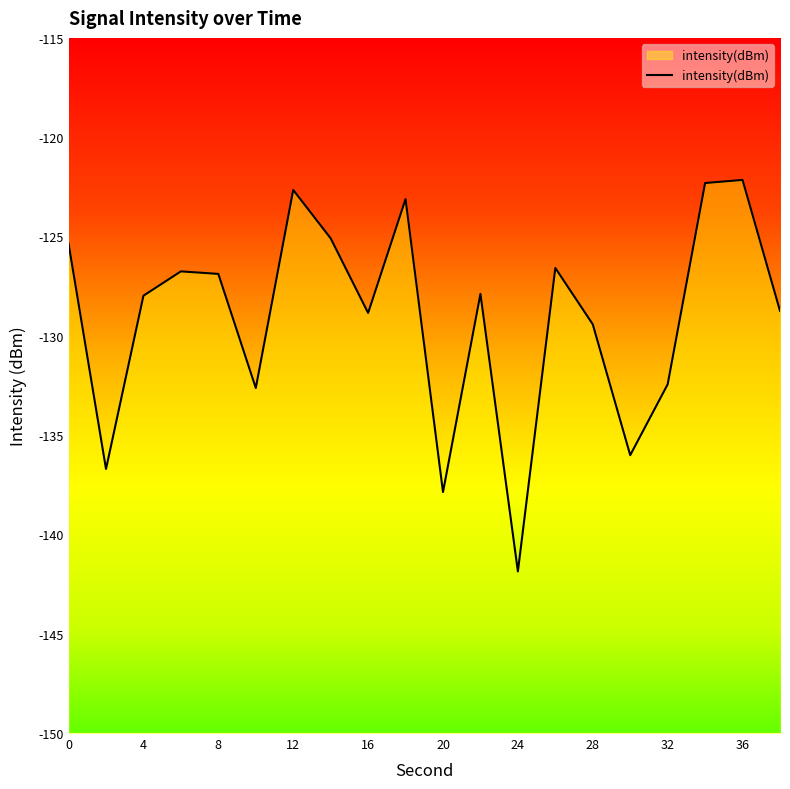

What value does the data have at 32?

-132.4